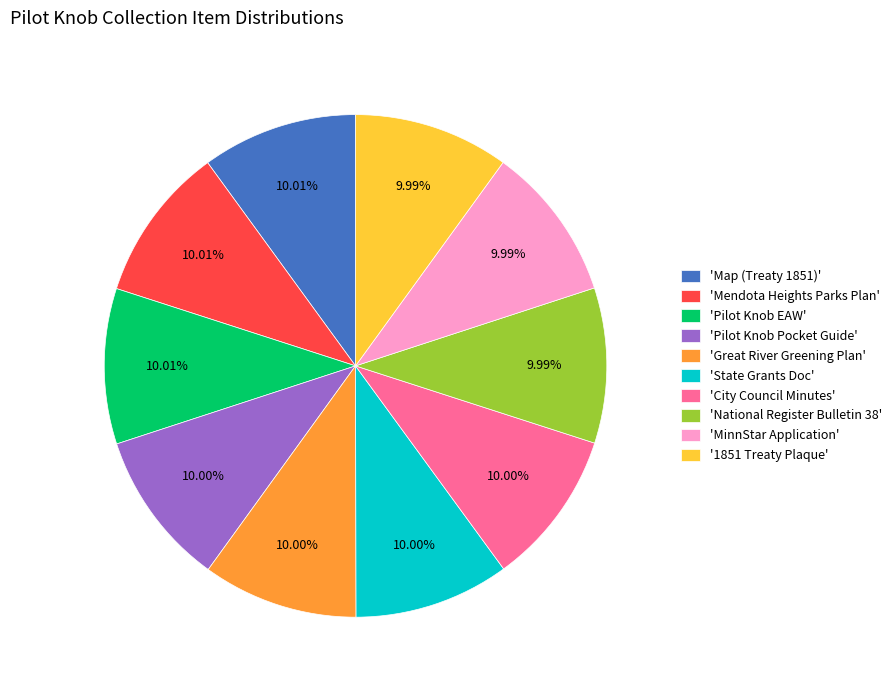

What is the ratio of the value at 'City Council Minutes' to the value at 'National Register Bulletin 38'?

1.0